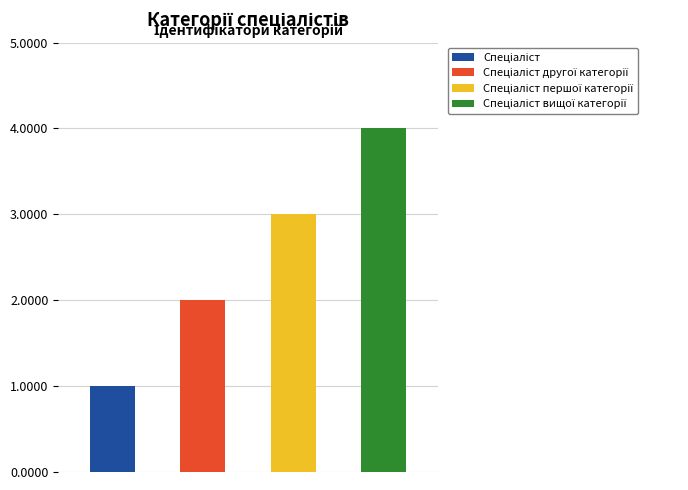

What is the average value?

2